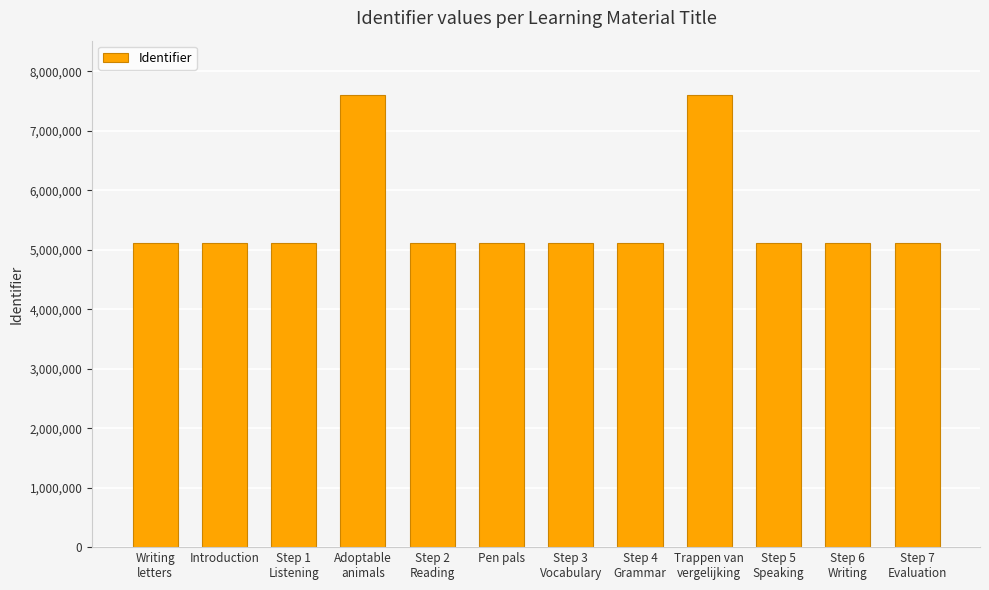

What is the maximum value shown in the chart?

7600656